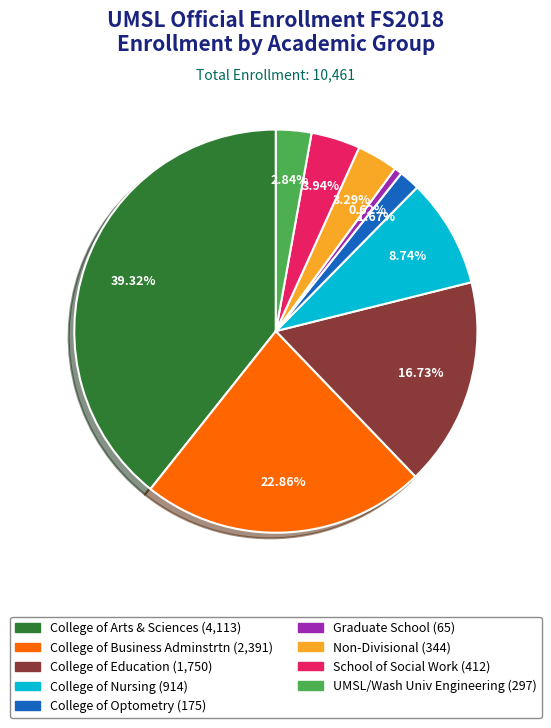

What percentage is the College of Education slice, to the nearest percent?

17%